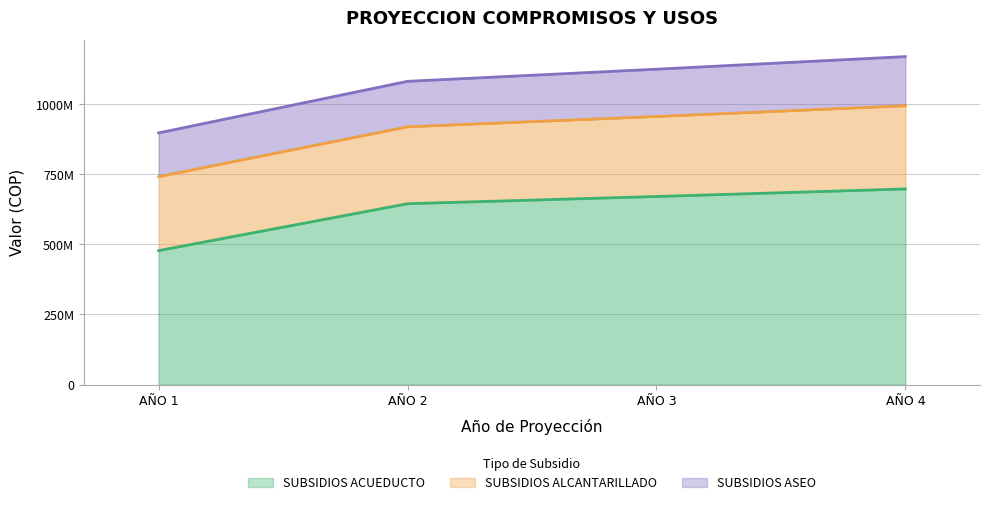

What is the spread (max minus min) of values at AÑO 4?

522356729